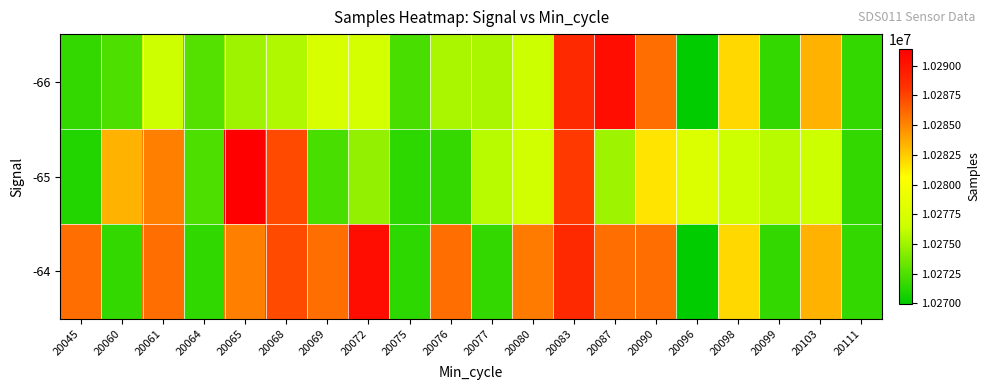

Rank the series by their average value, from lowest to highest.

-66, -65, -64